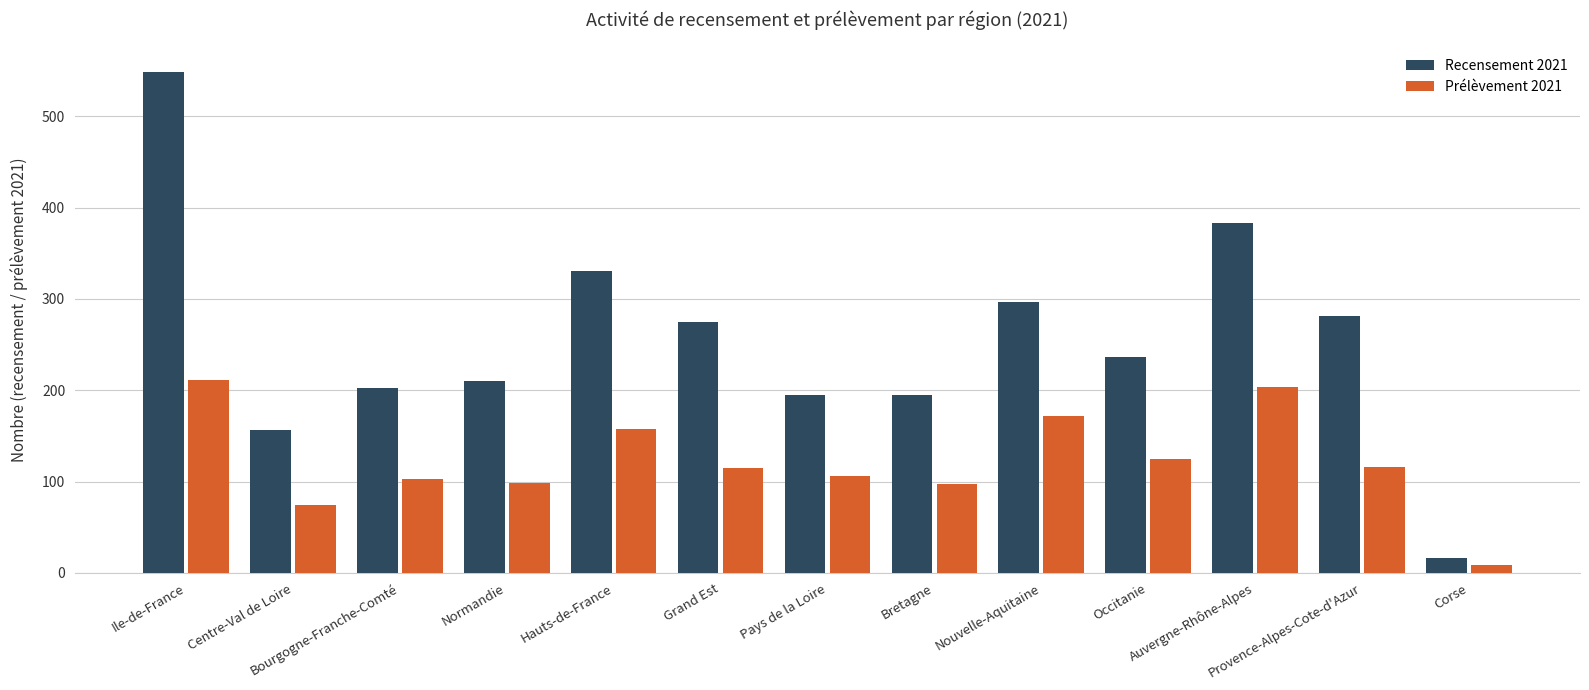

What is the maximum value for Recensement 2021?

549